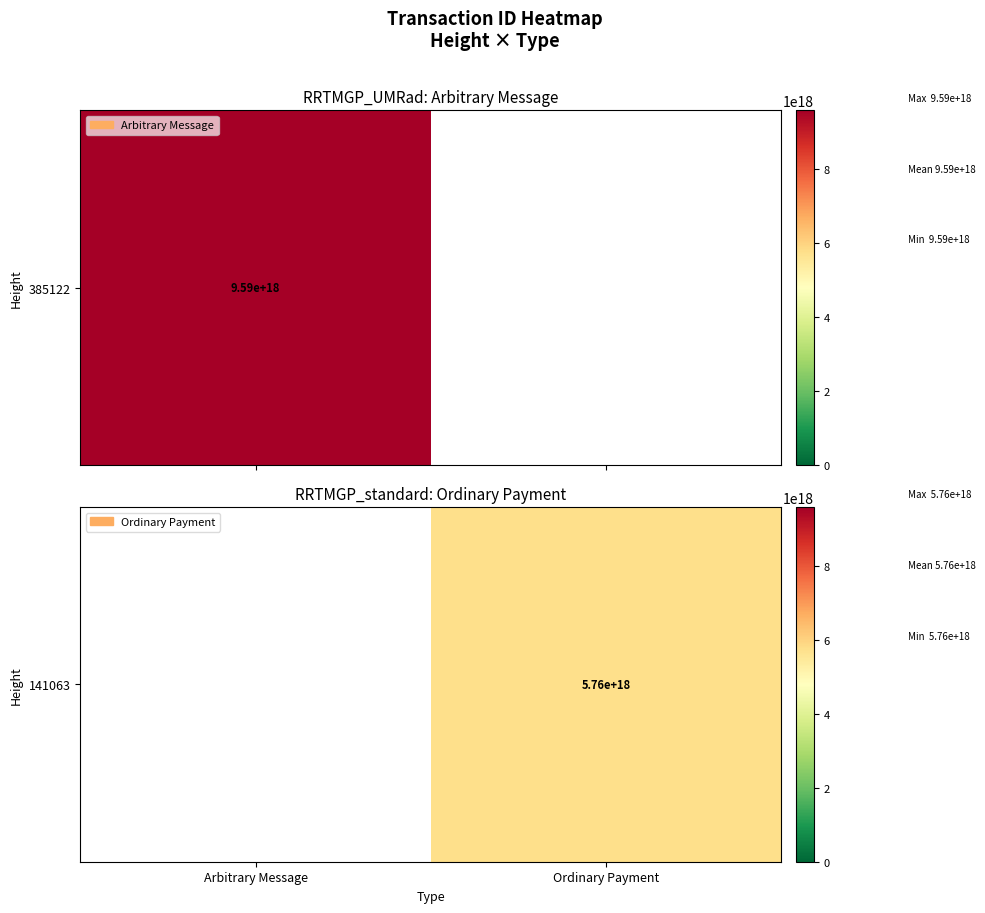

List the labels in order of value, largest first.

Ordinary Payment, Arbitrary Message